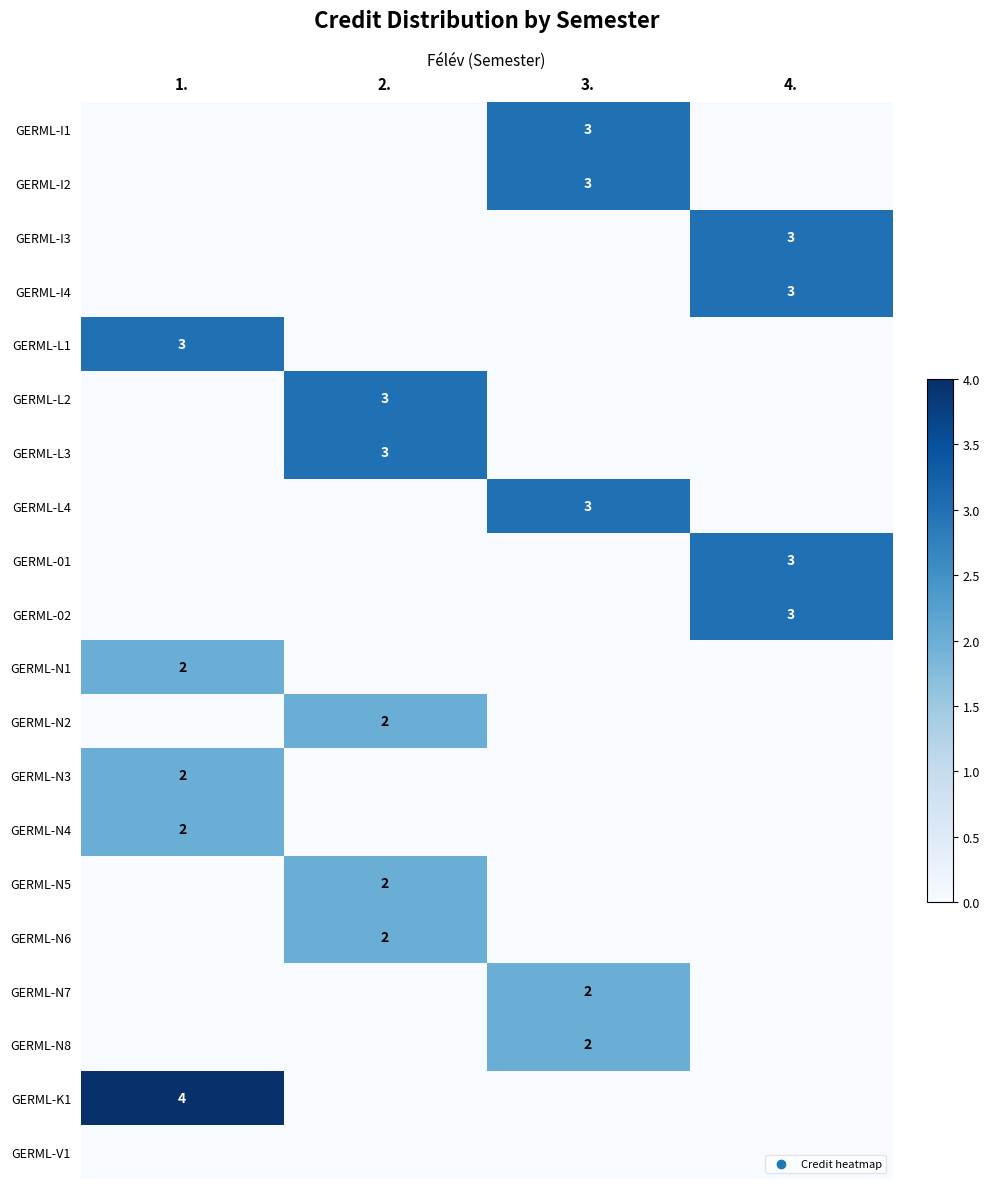

The GERML-N4 series shows 2 at 1.. True or false?

True